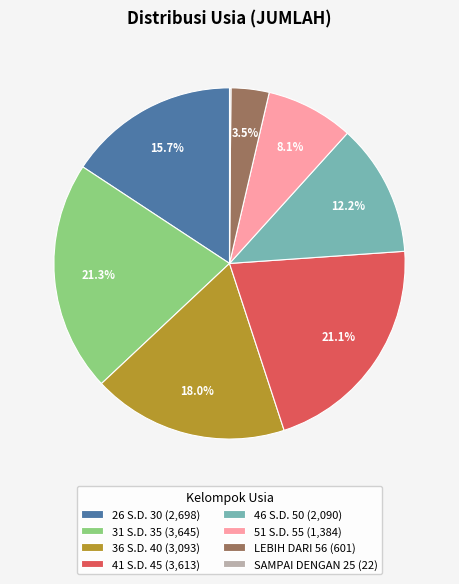

To the nearest percent, what is the difference between the 26 S.D. 30 and 51 S.D. 55 slice percentages?

8%